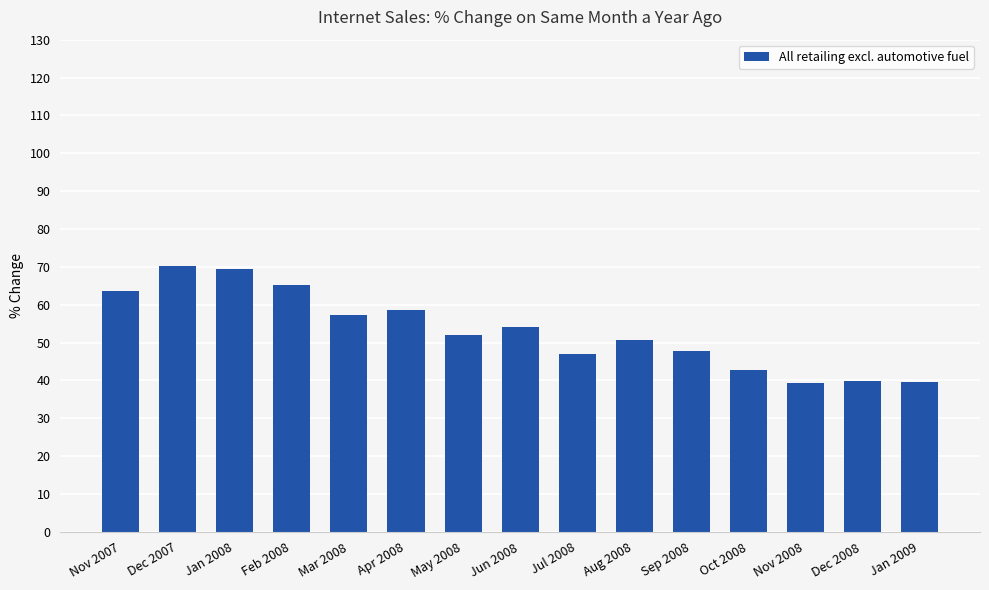

What is the ratio of the value at Apr 2008 to the value at Dec 2007?

0.8